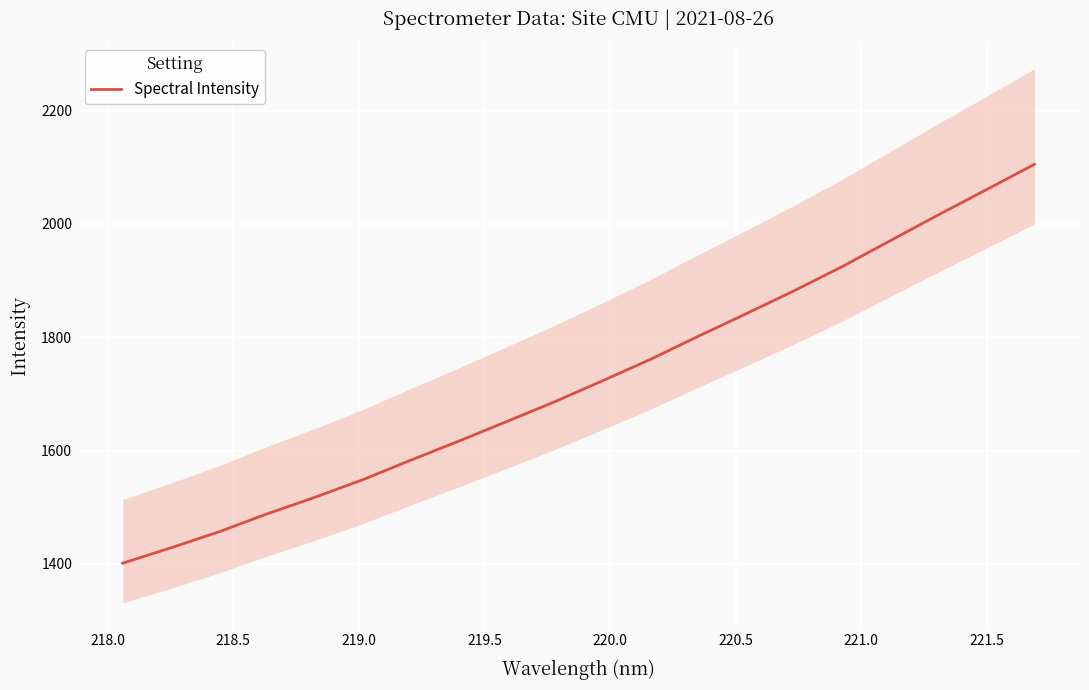

What is the greatest value displayed?

2105.2